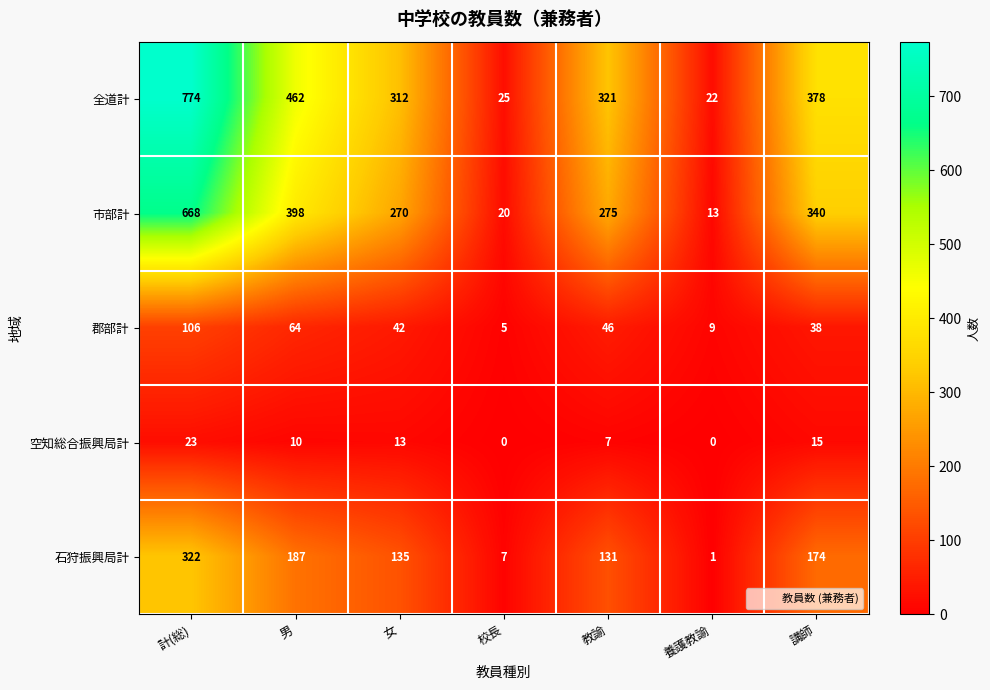

The value of 石狩振興局計 at 養護教諭 is 1. True or false?

True